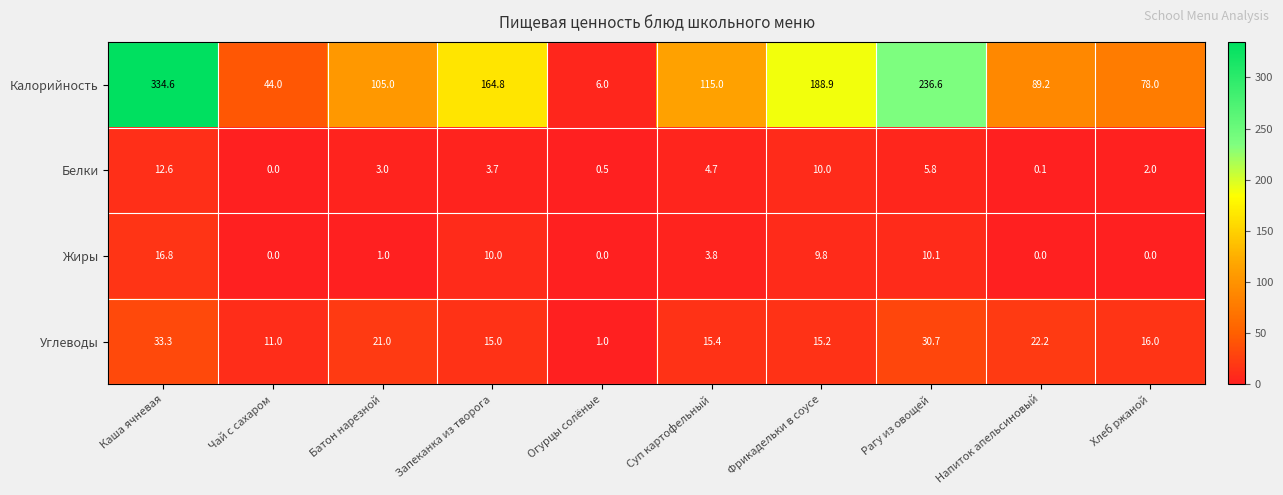

What is the difference between the maximum and minimum values in the Калорийность series?

328.6